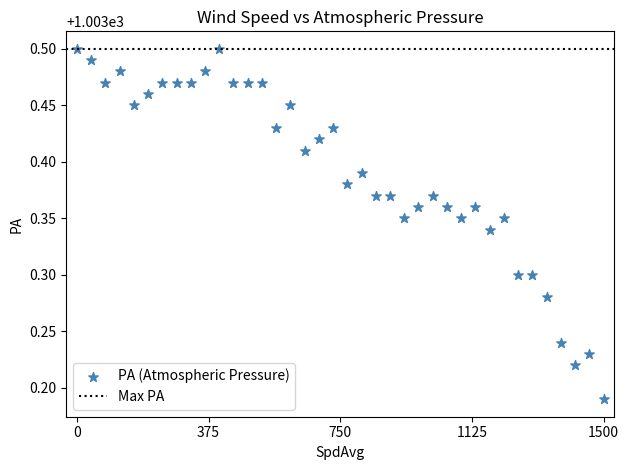

What is the range of Y values (max minus min)?

0.3